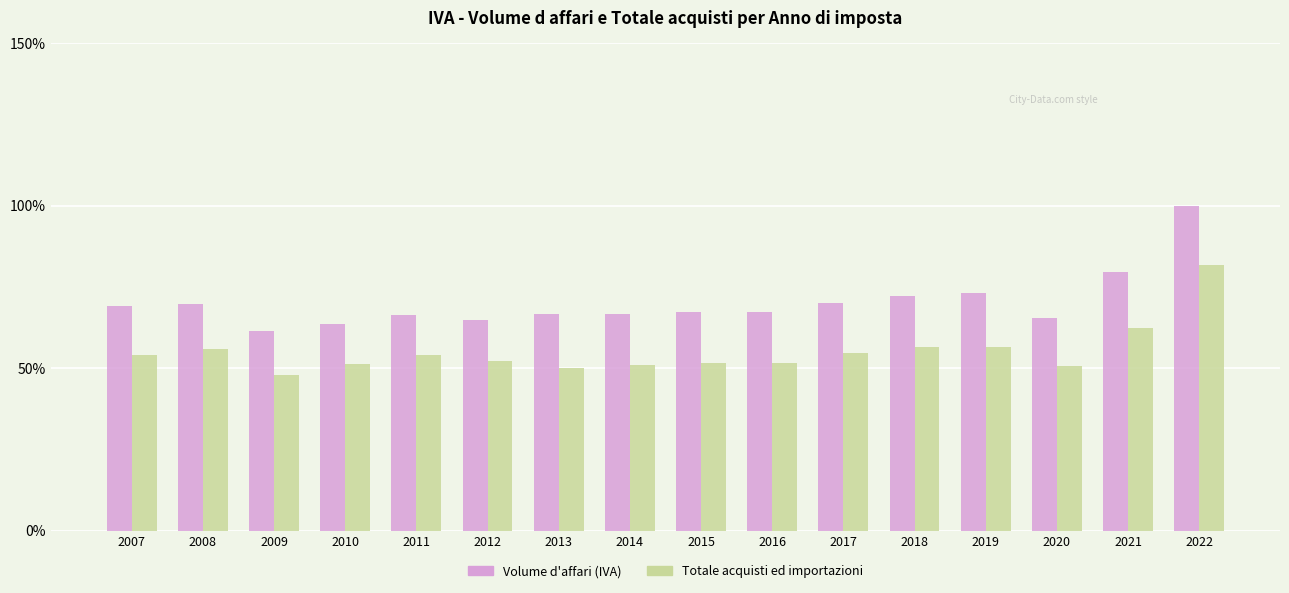

At which category is the sum across all series the highest?

2022